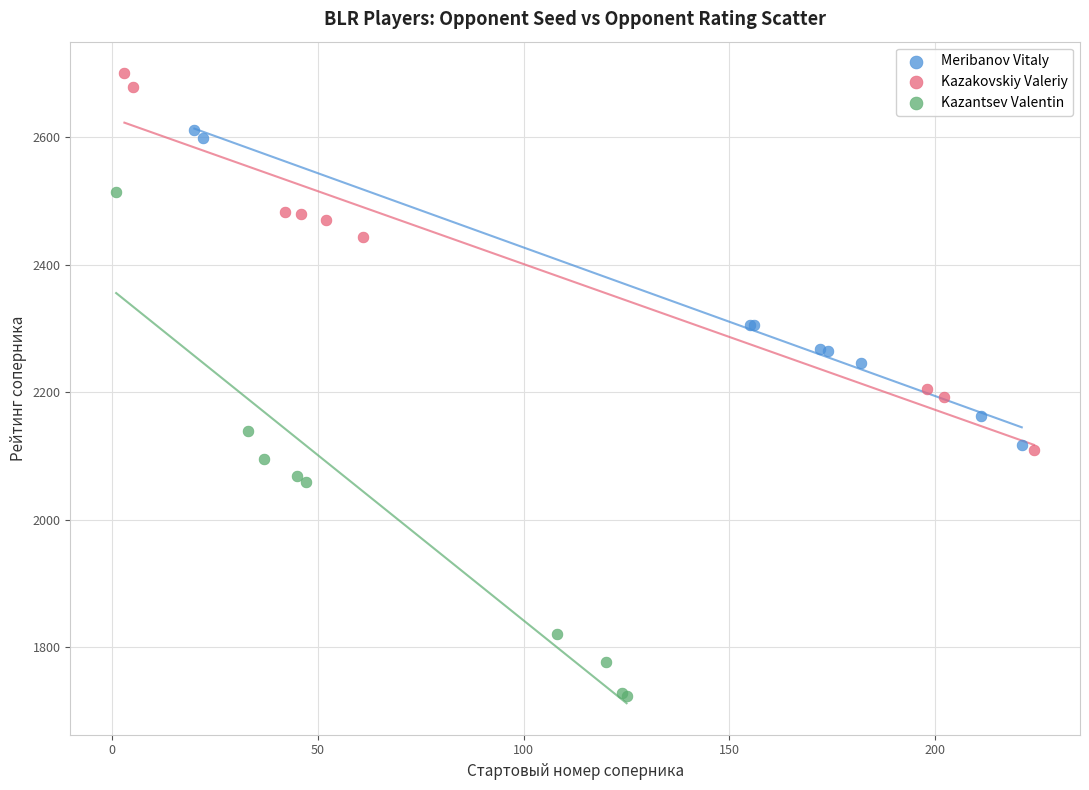

Which series reaches the maximum Y coordinate?

Kazakovskiy Valeriy